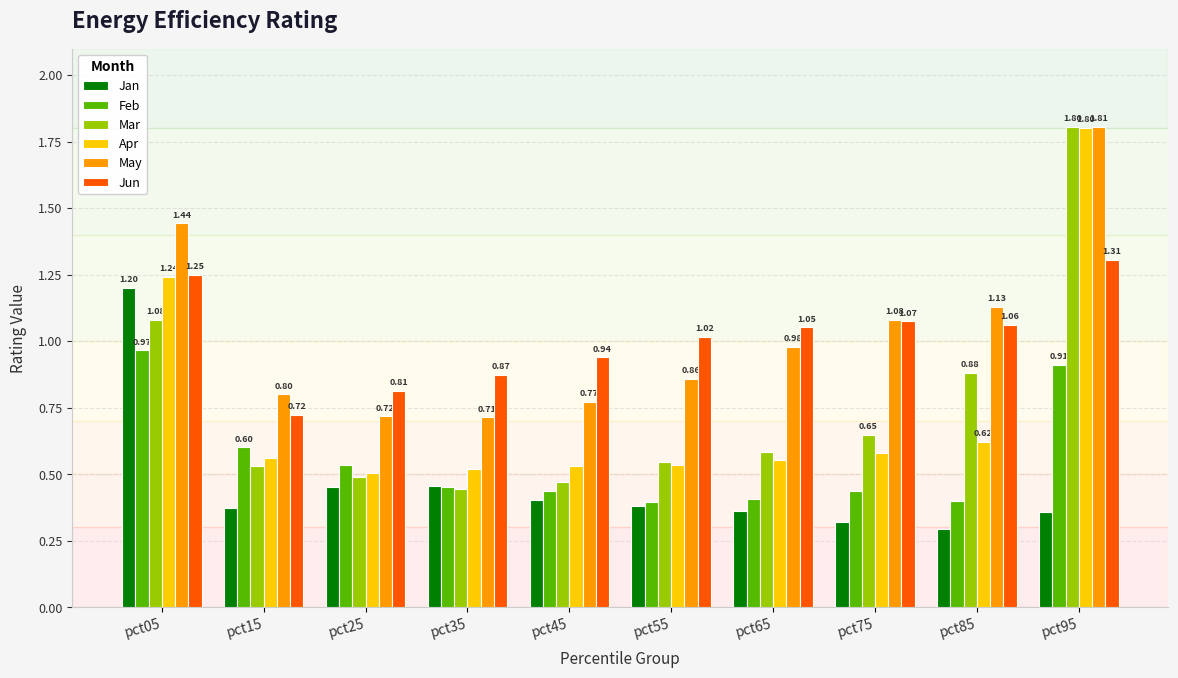

Rank the categories by Mar value from lowest to highest.

pct35, pct45, pct25, pct15, pct55, pct65, pct75, pct85, pct05, pct95